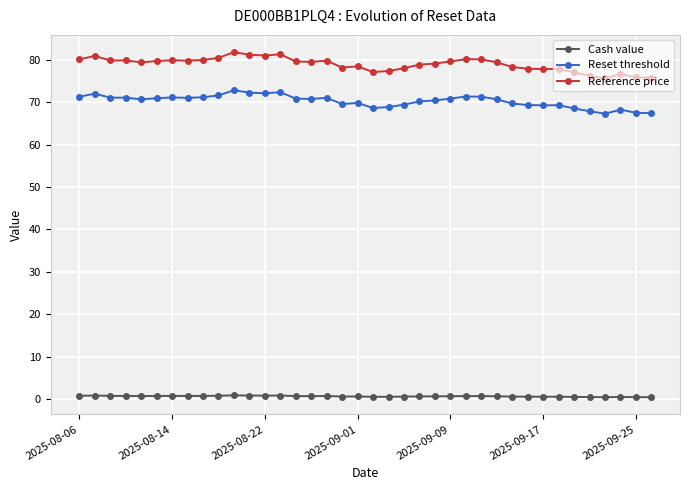

What is the sum of all Reference price values?

2999.3